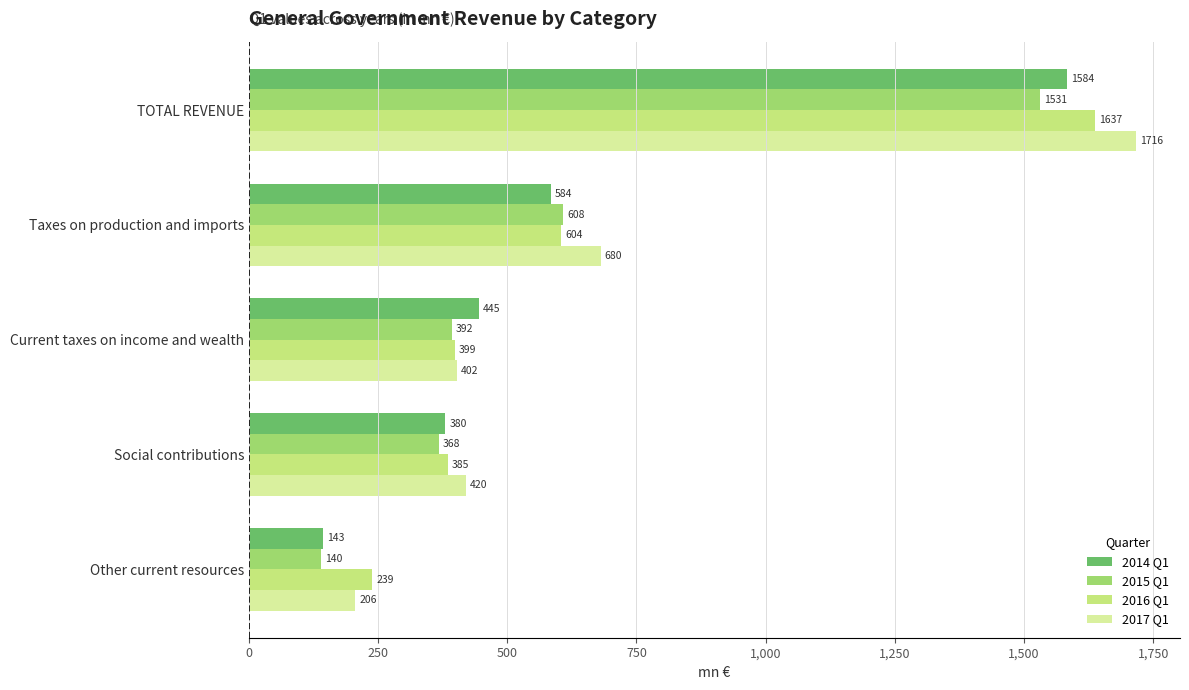

Which category has the highest value across all series?

TOTAL REVENUE